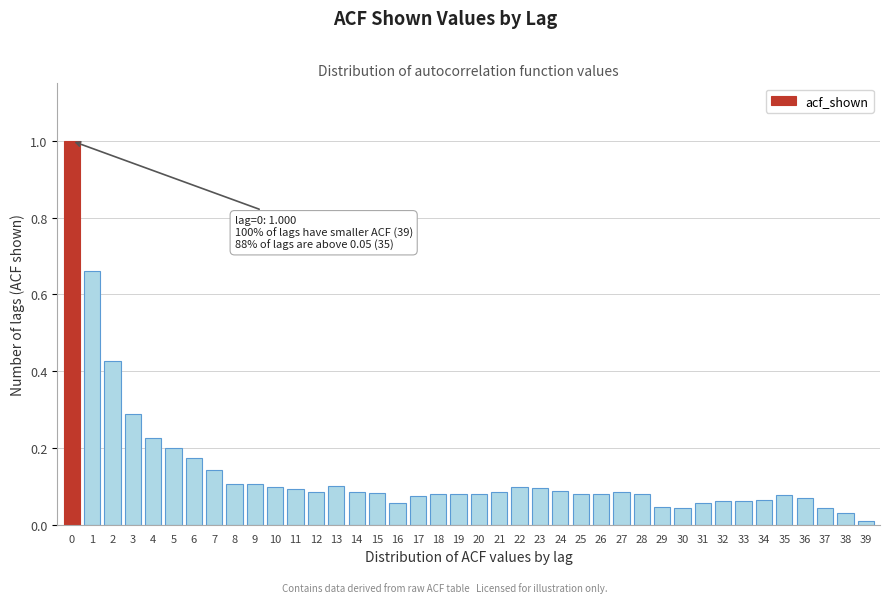

What is the maximum value shown in the chart?

1.0